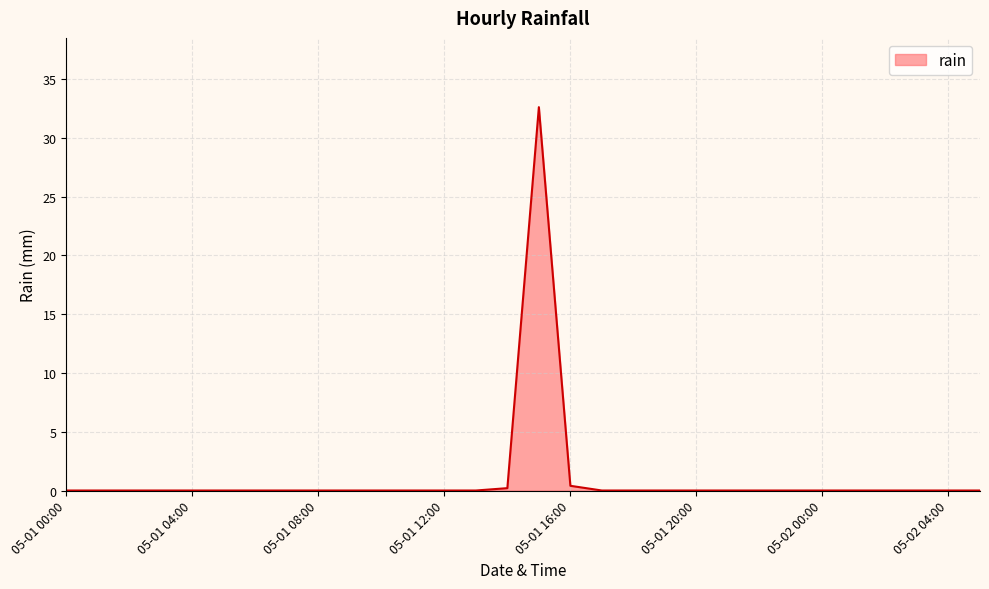

What is the maximum value shown in the chart?

32.6